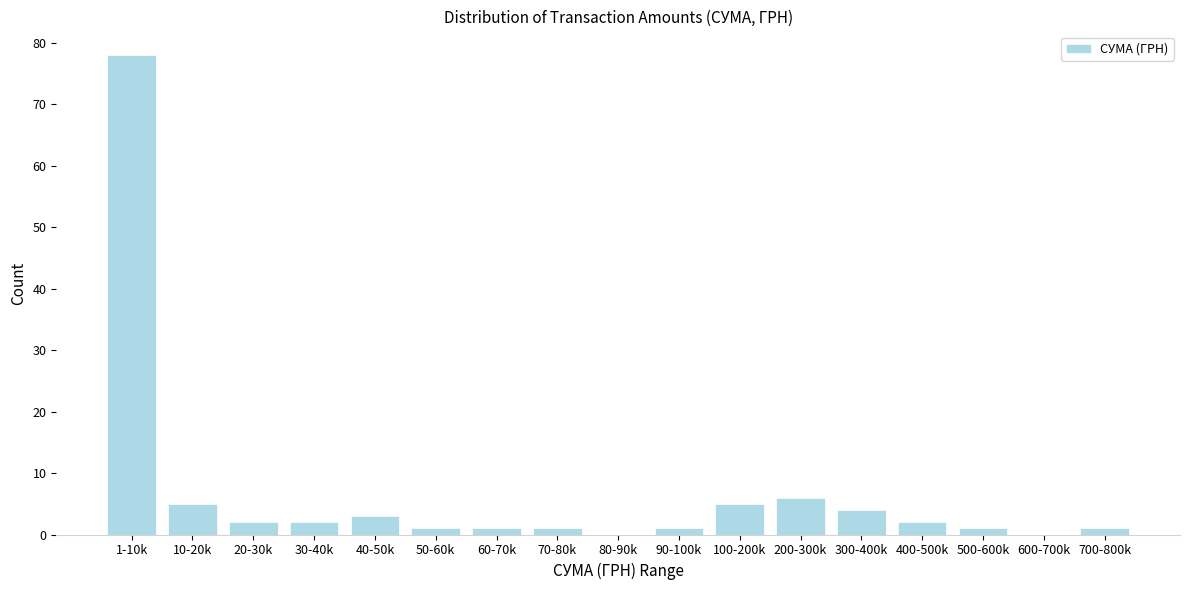

Reading left to right, transcribe all the data shown in this chart.

1-10k=78	10-20k=5	20-30k=2	30-40k=2	40-50k=3	50-60k=1	60-70k=1	70-80k=1	80-90k=0	90-100k=1	100-200k=5	200-300k=6	300-400k=4	400-500k=2	500-600k=1	600-700k=0	700-800k=1